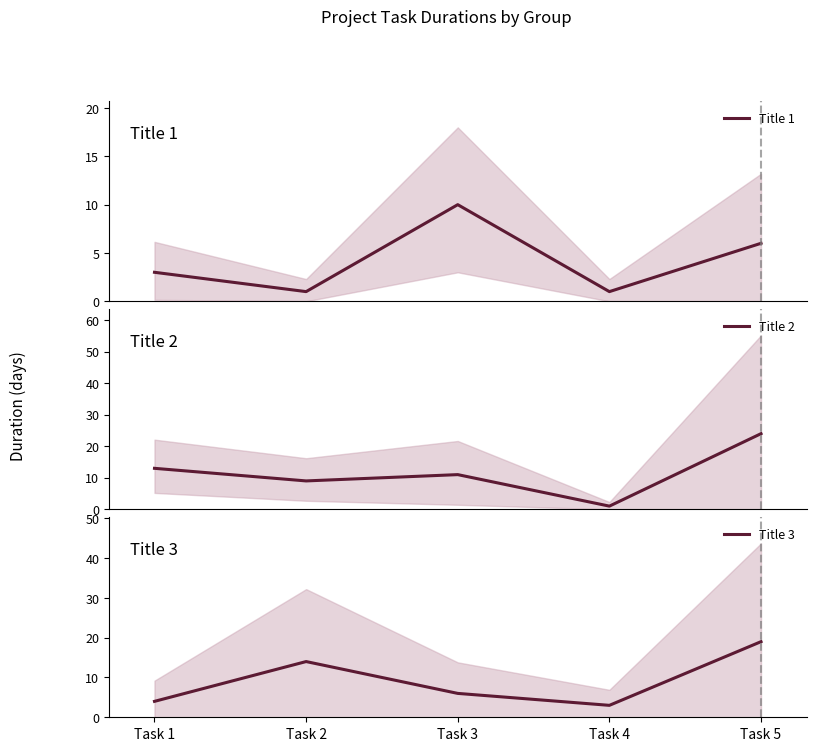

What is the sum of all Title 2 values?

58